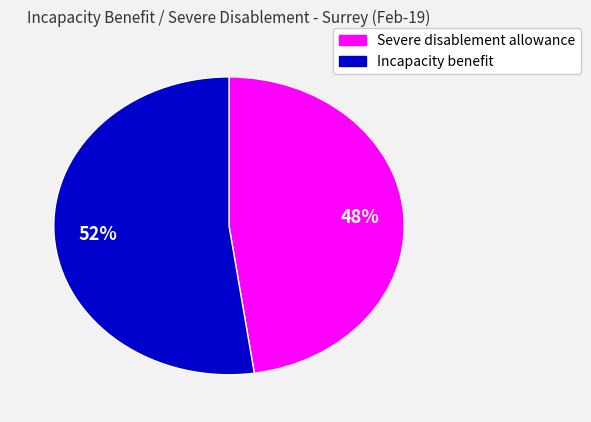

Does any single category account for the majority?

Yes